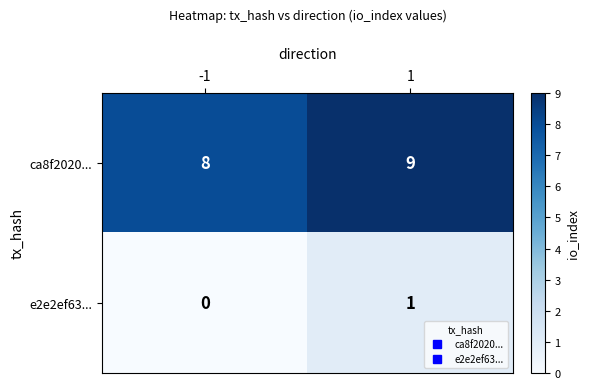

What is the lowest value of the ca8f2020... series?

8